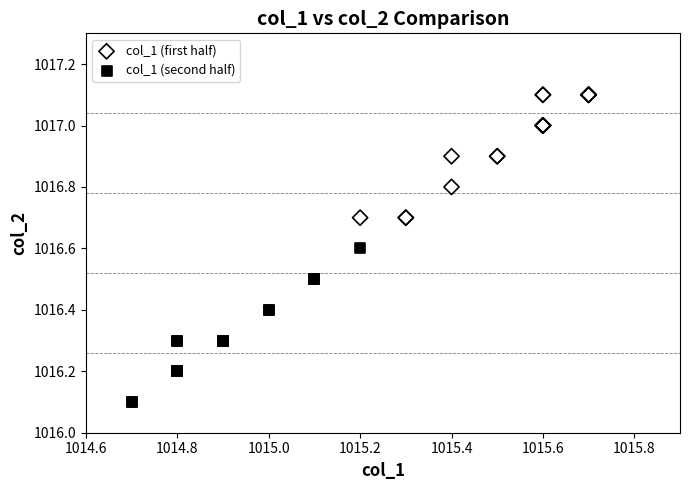

Which series contains the lowest Y value?

col_1 (second half)